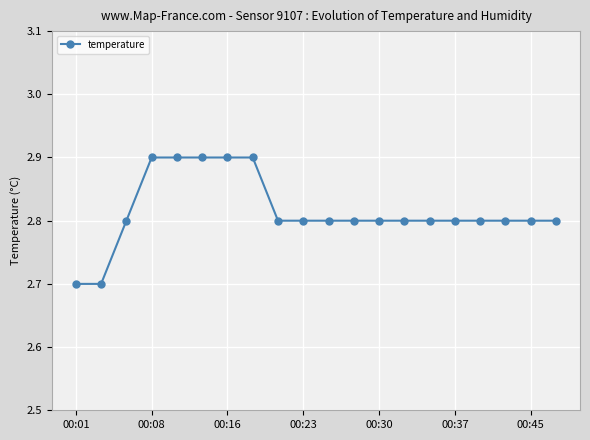

What is the value of the 5th point from the left?

2.9